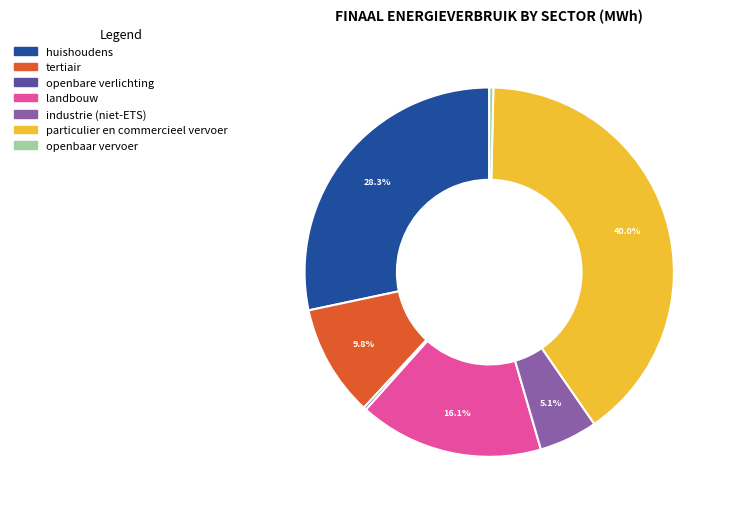

What percentage is NOT represented by tertiair?

90.2%